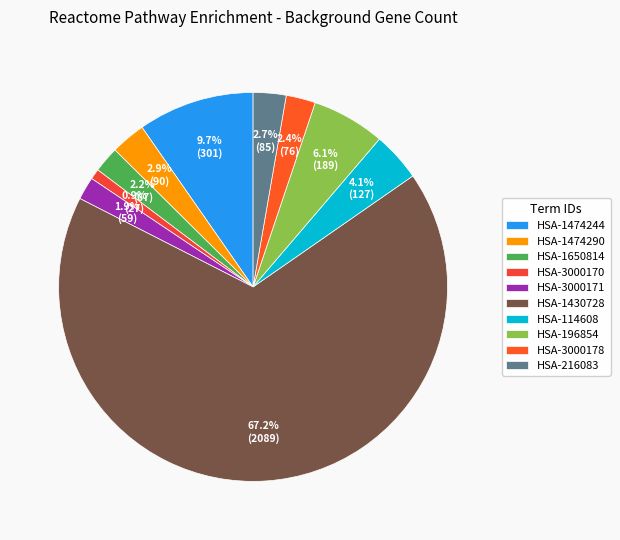

Does HSA-3000171 account for over 50% of the chart?

No